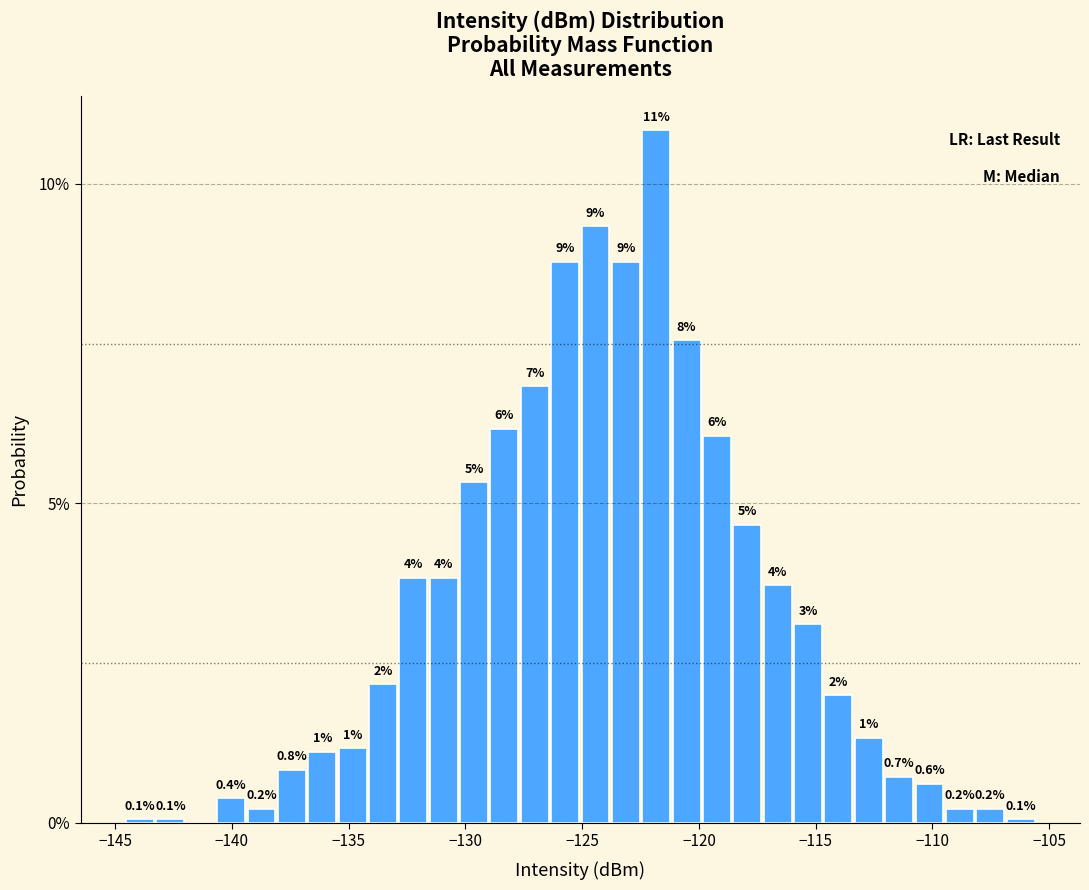

Read against the x-axis, roughly where is the centre of the tallest bar?

-122.0